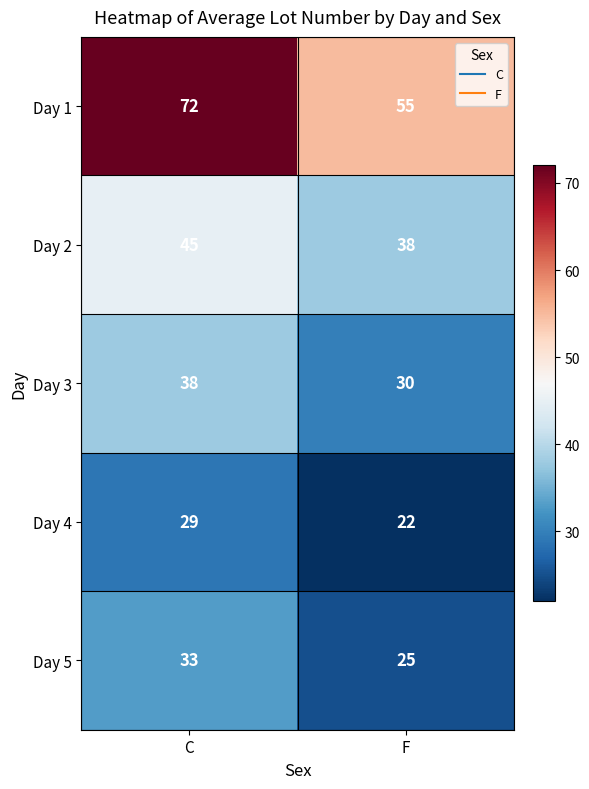

Where is Day 2 nearest to the value 41?

F